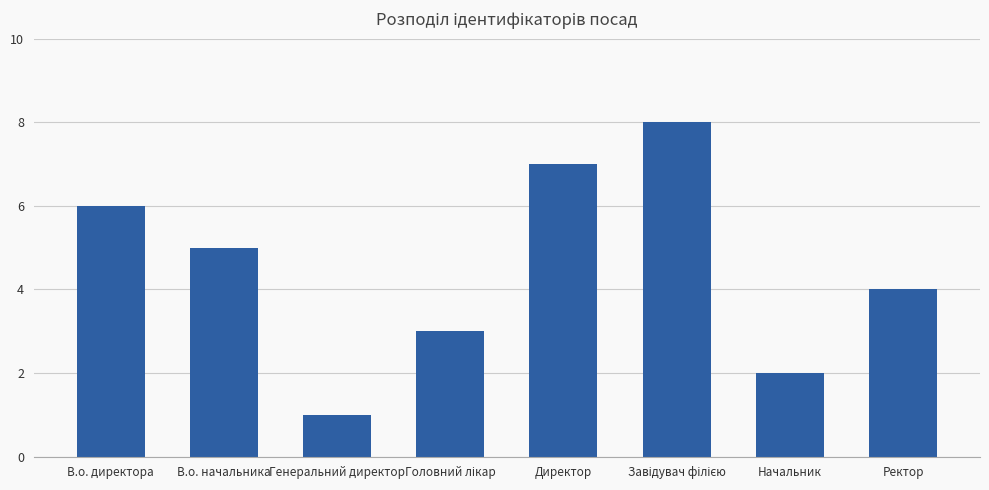

What is the label of the 3rd bar from the left?

Генеральний директор